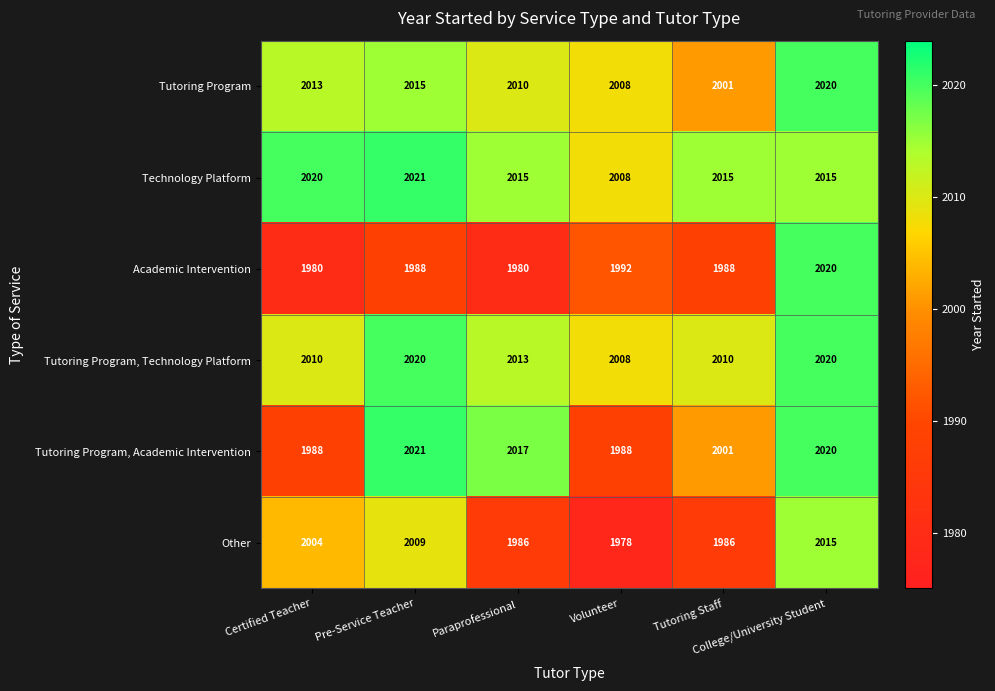

What is the highest value of the Technology Platform series?

2021